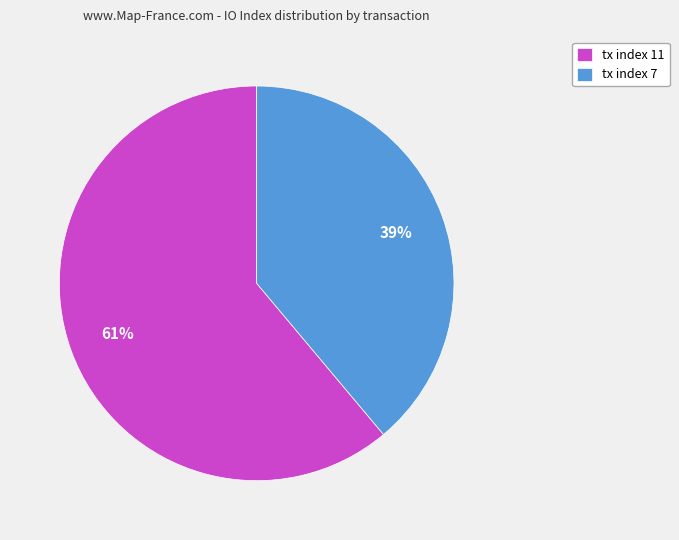

What is the smallest slice in the pie chart?

tx index 7